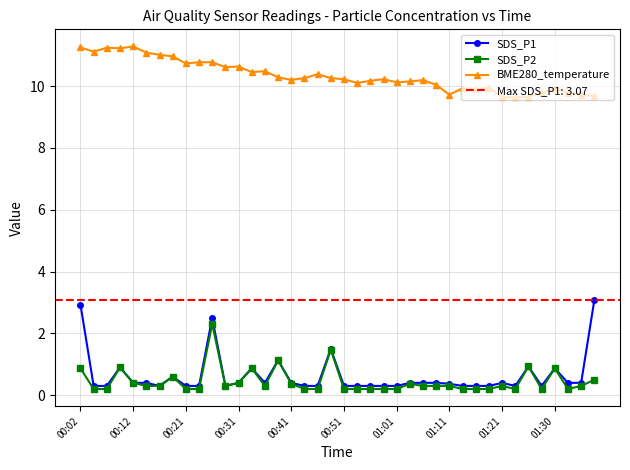

Reading right to left, transcribe all the data shown in this chart.

SDS_P1: 3.1	0.4	0.4	0.9	0.3	0.9	0.3	0.4	0.3	0.3	0.3	0.4	0.4	0.4	0.4	0.3	0.3	0.3	0.3	0.3	1.5	0.3	0.3	0.4	1.1	0.4	0.9	0.4	0.3	2.5	0.3	0.3	0.6	0.3	0.4	0.4	0.9	0.3	0.3	2.9
SDS_P2: 0.5	0.3	0.2	0.9	0.2	0.9	0.2	0.3	0.2	0.2	0.2	0.3	0.3	0.3	0.4	0.2	0.2	0.2	0.2	0.2	1.5	0.2	0.2	0.4	1.1	0.3	0.9	0.4	0.3	2.3	0.2	0.2	0.6	0.3	0.3	0.4	0.9	0.2	0.2	0.9
BME280_temperature: 9.7	9.7	9.8	9.9	9.8	9.7	9.6	9.6	9.9	9.9	9.9	9.7	10.0	10.2	10.2	10.1	10.2	10.2	10.1	10.2	10.3	10.4	10.3	10.2	10.3	10.5	10.4	10.6	10.6	10.8	10.8	10.7	11.0	11.0	11.1	11.3	11.2	11.2	11.1	11.2